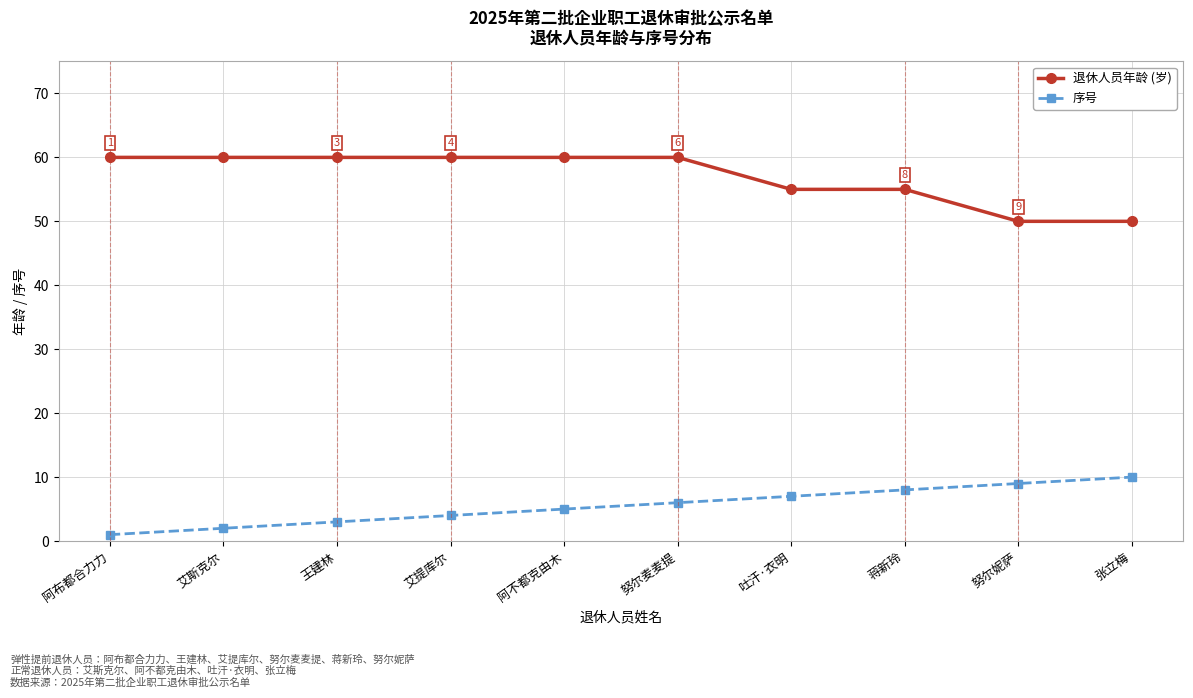

Where is 序号 nearest to the value 5?

阿不都克由木